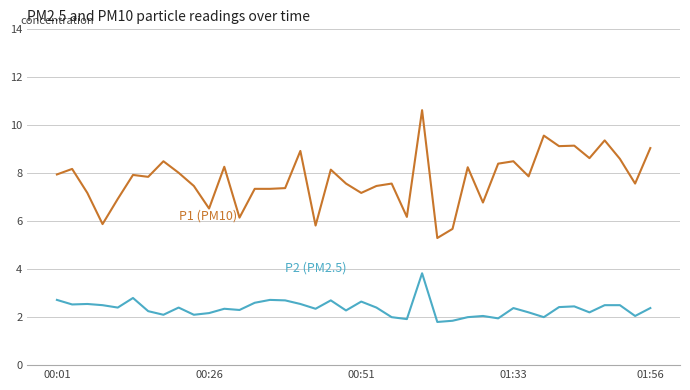

What is the minimum value shown in the chart?

1.8